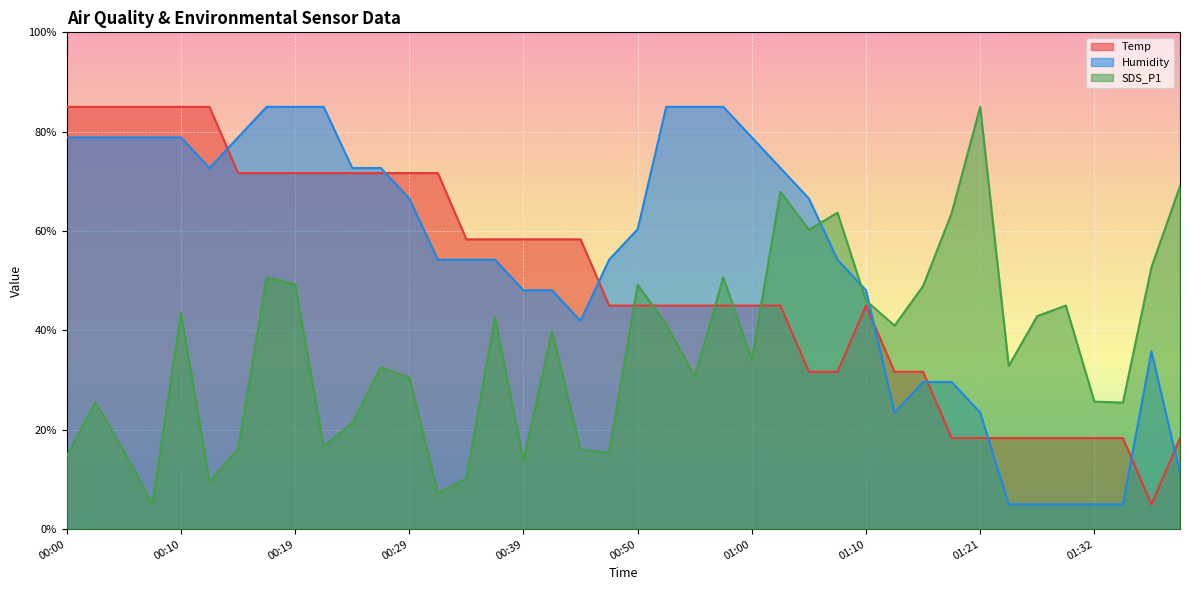

At which category is the sum across all series the highest?

00:10